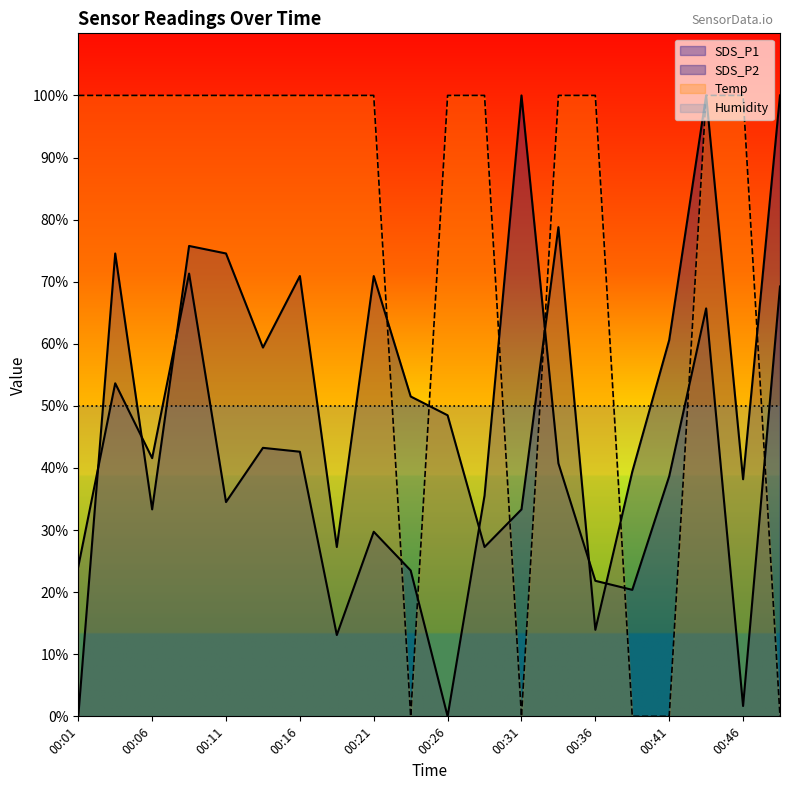

Rank the series by their average value, from highest to lowest.

Temp, SDS_P2, SDS_P1